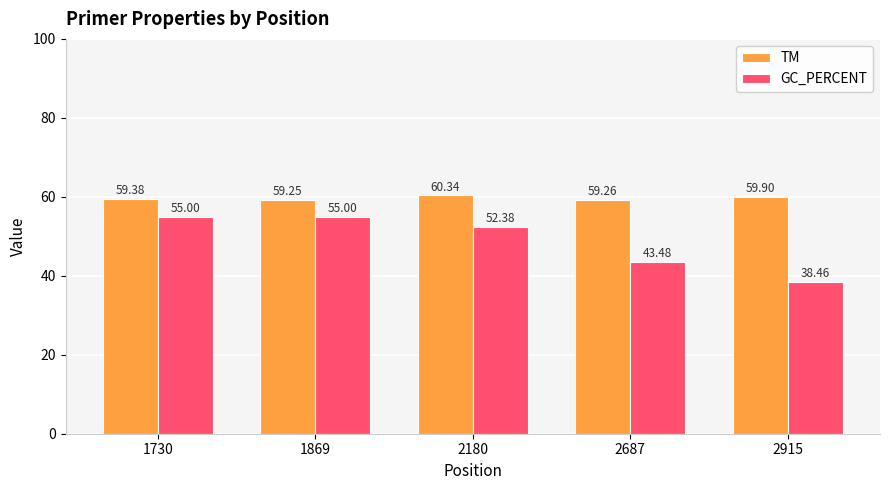

Between 1730 and 1869, which series saw the biggest shift?

TM